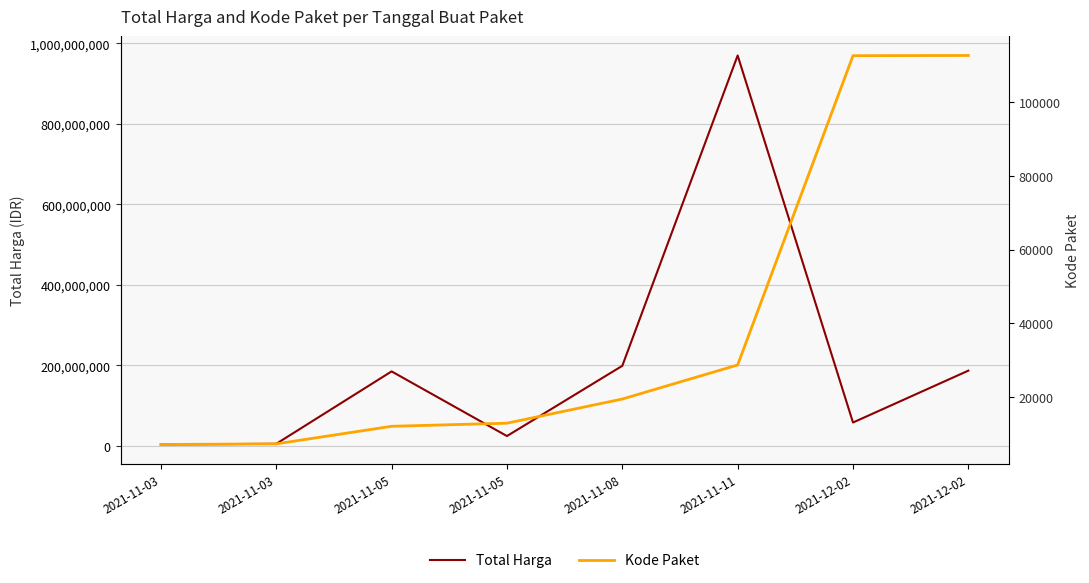

List the series in order of their peak value, highest first.

Total Harga, Kode Paket